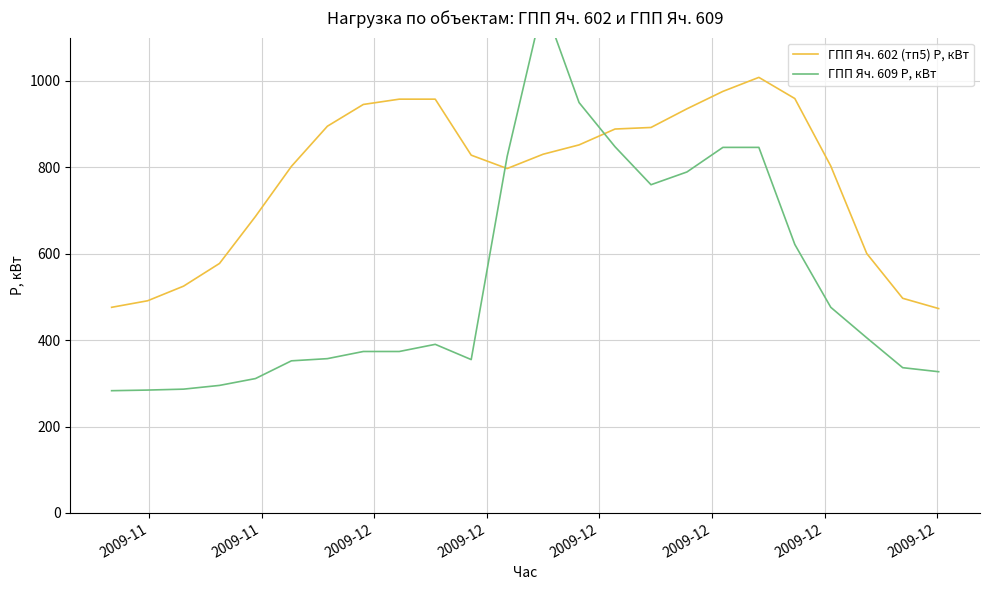

True or false: ГПП Яч. 602 (тп5) P, кВт and ГПП Яч. 609 P, кВт cross at least once.

True